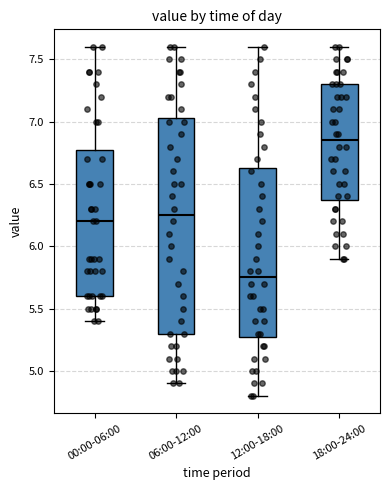

Which box is the tallest, from its lower edge to its upper edge?

06:00-12:00